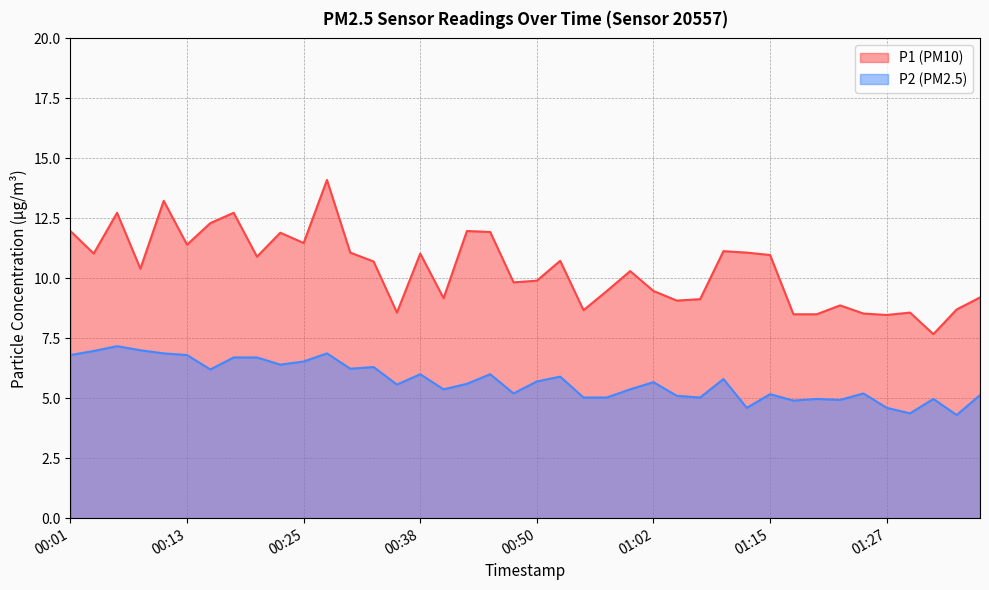

Is it true that P2 equals 1.9 at 00:45?

False